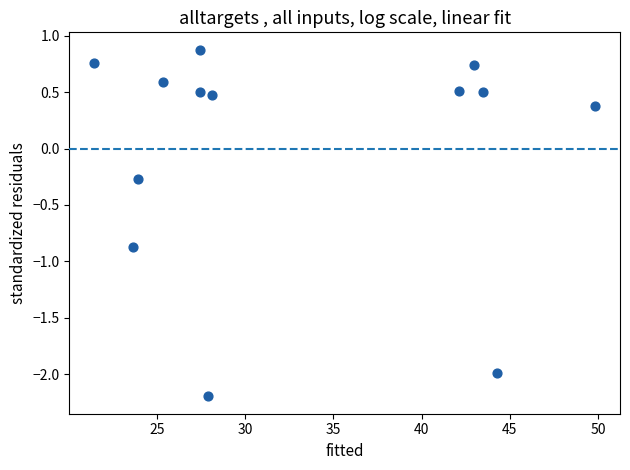

What Y value in the scatter plot is closest to 0?

-0.3